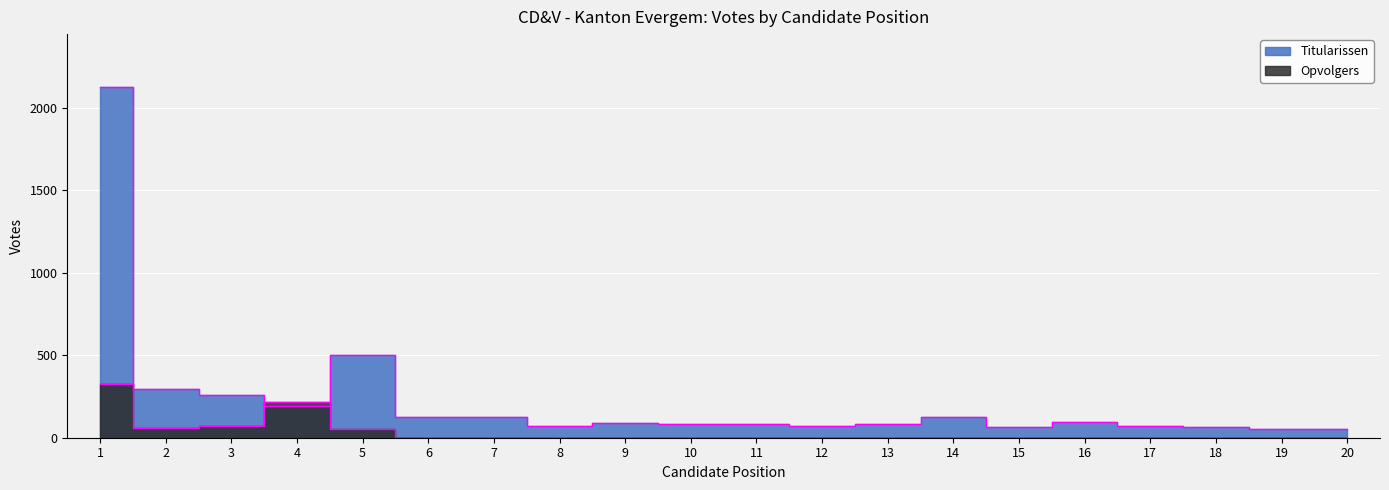

How many lines are shown in the chart?

2